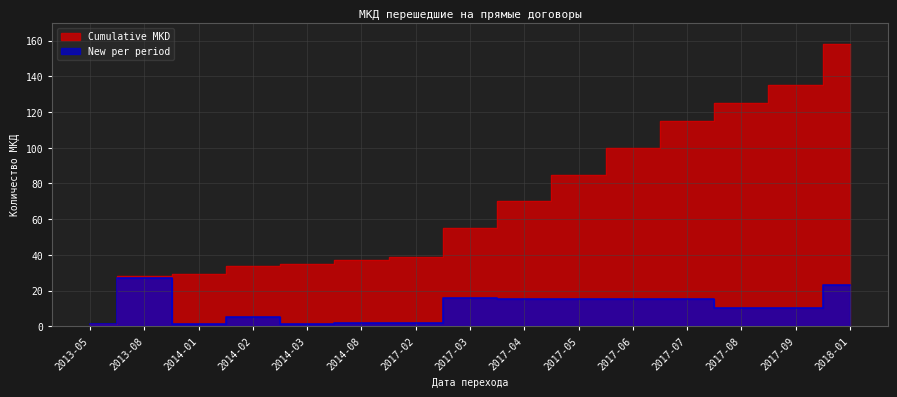

Which series has the widest spread of values?

Cumulative MKD